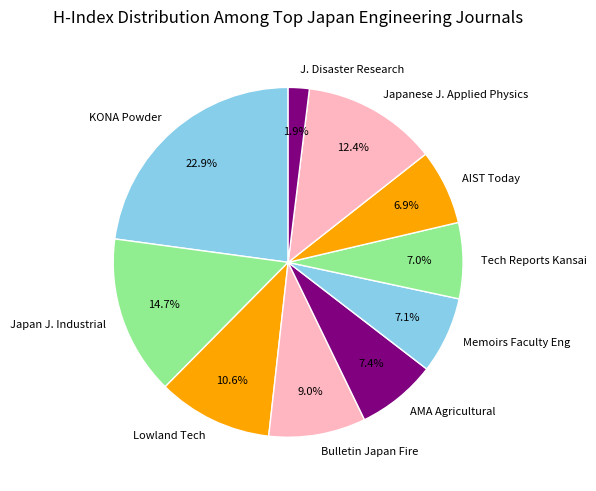

Which slice is the largest?

KONA Powder